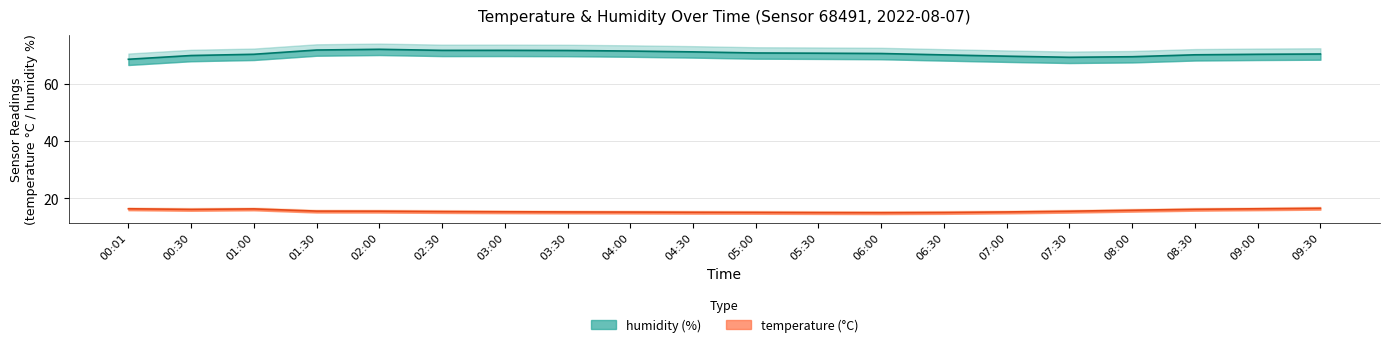

What position from the left is 04:00?

9